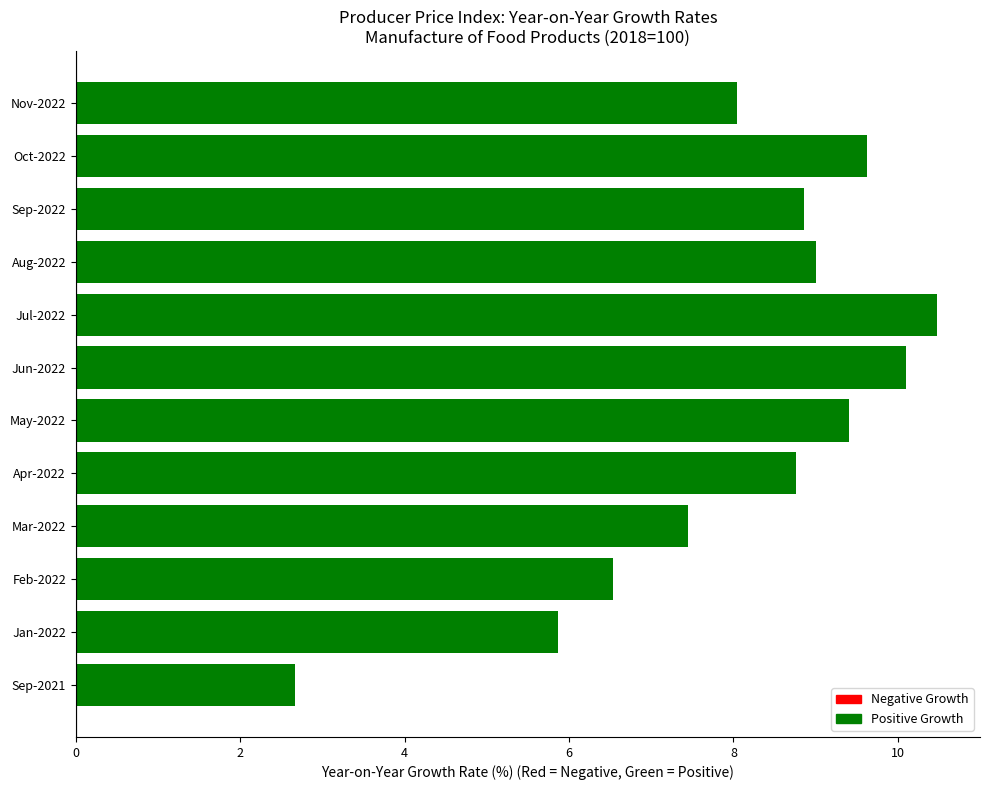

What is the change in value from Apr-2022 to Jul-2022?

+1.7